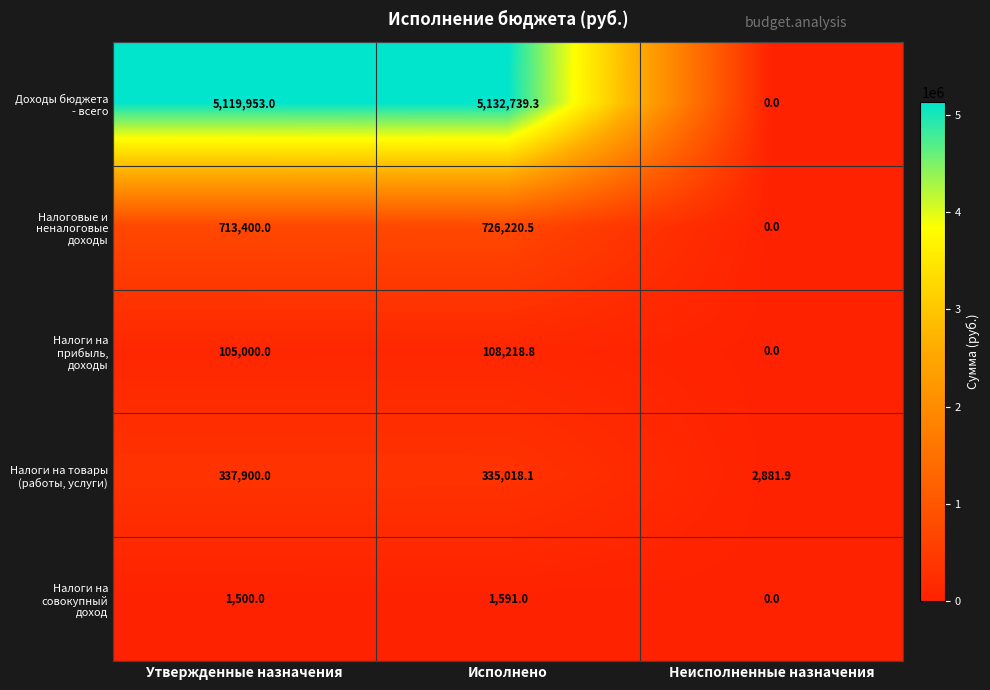

What is the maximum value shown in the chart?

5132739.3